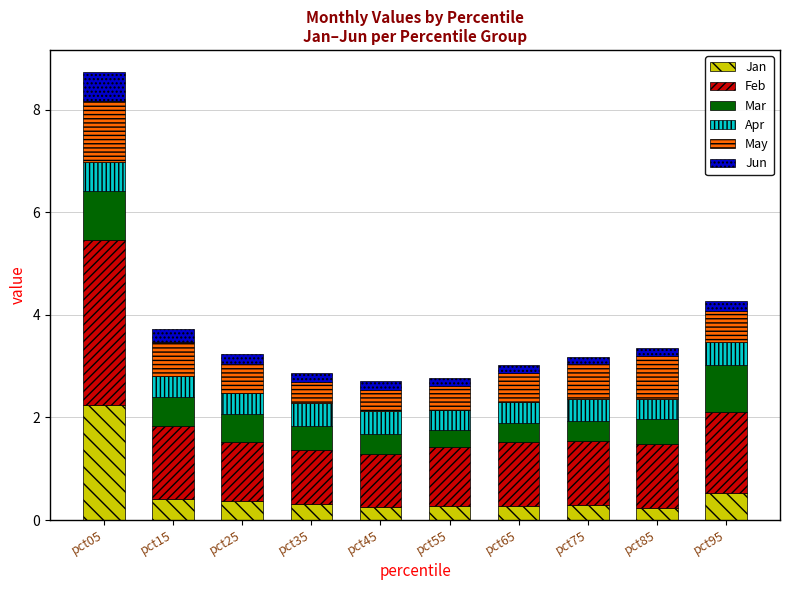

How many bars are there in total?

10